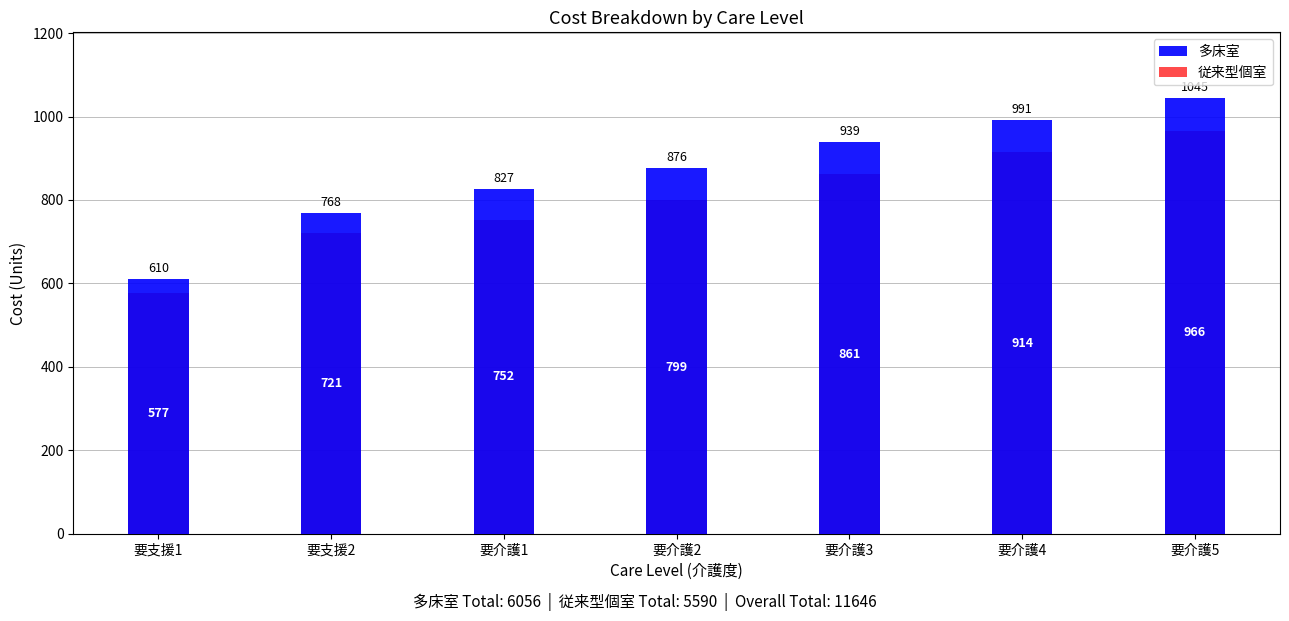

Which has a higher value, 要介護4 or 要支援1?

要介護4